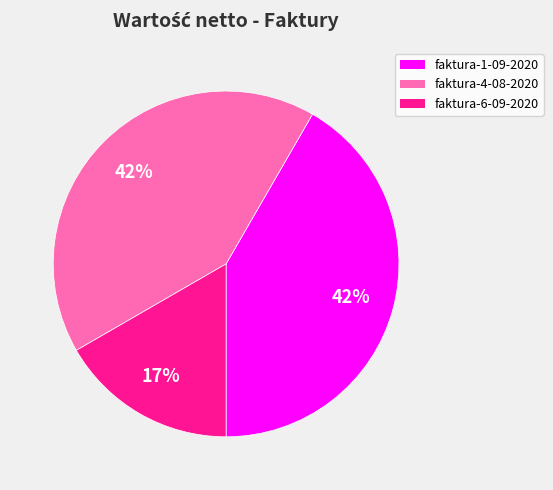

The faktura-6-09-2020 slice represents 3% of the pie. True or false?

False